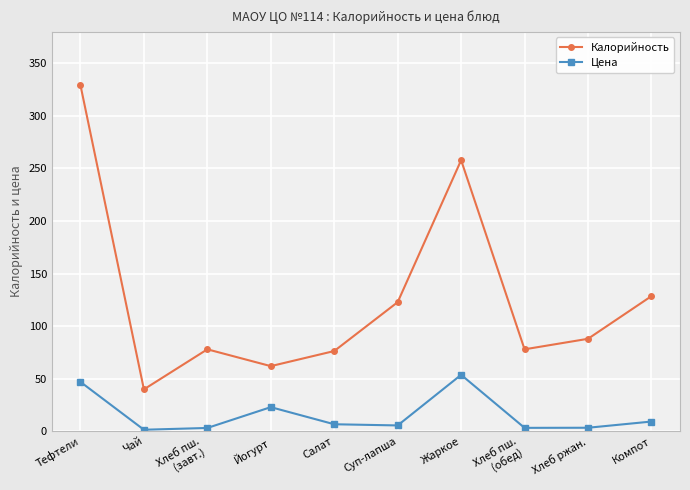

How many interior local valleys does the Калорийность series have?

3